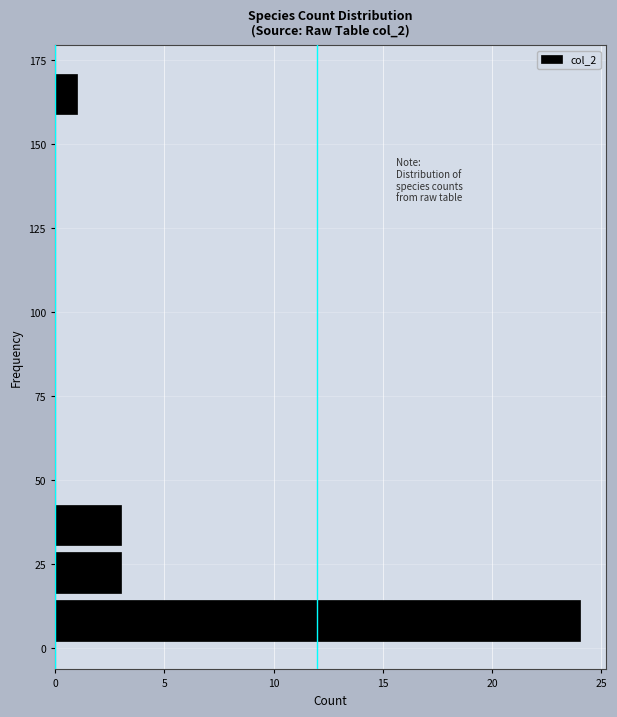

Read against the y-axis, roughly where is the centre of the longest bar?

10